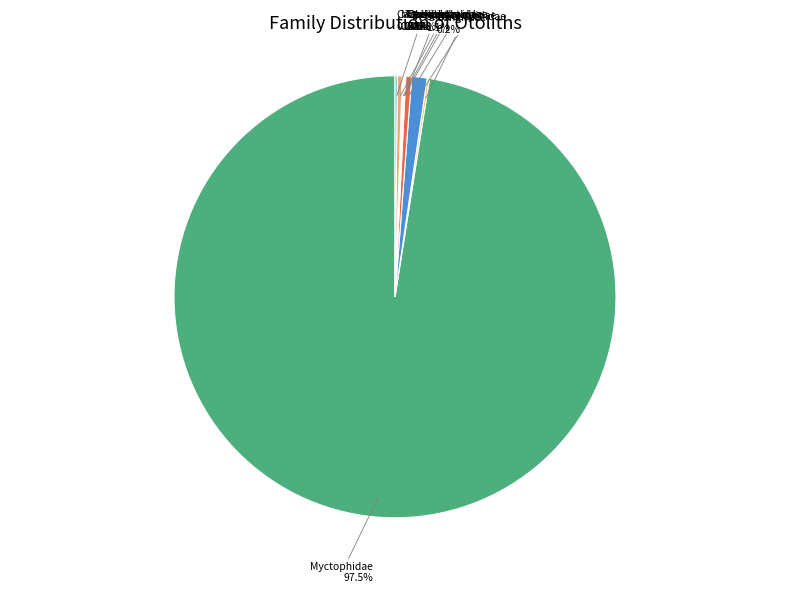

Which category has the biggest portion of the pie?

Myctophidae